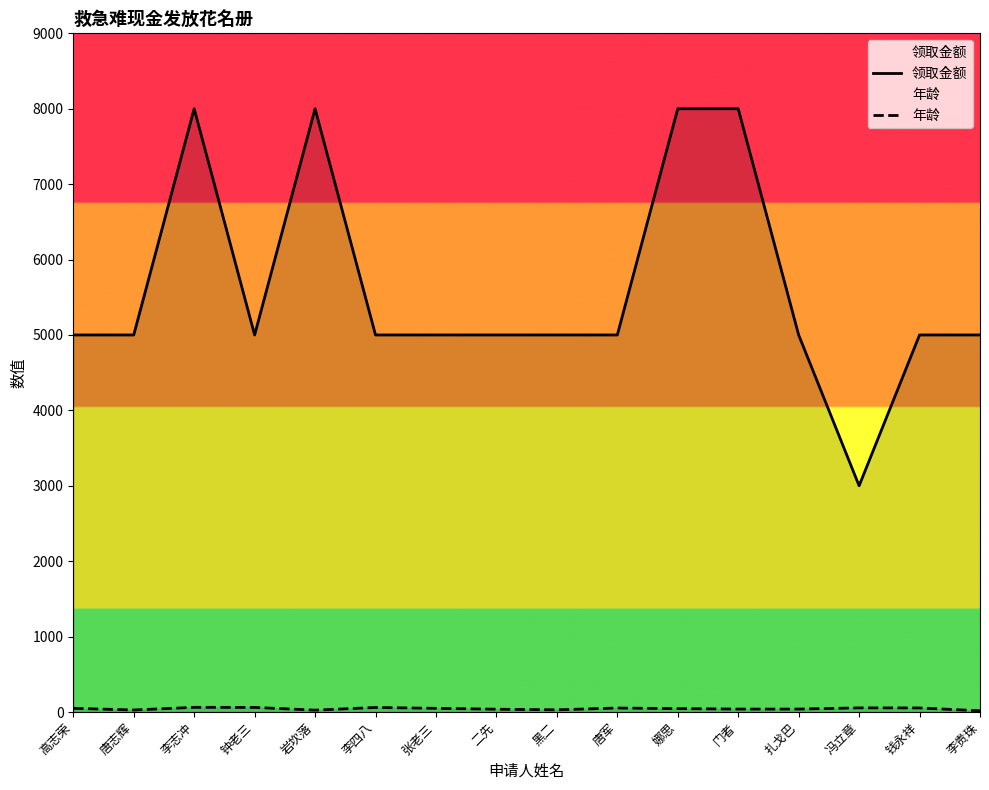

Reading left to right, extract all data points from this chart.

领取金额: 高志荣=5000	唐志辉=5000	李志冲=8000	钟老三=5000	岩坎落=8000	李四八=5000	张老三=5000	二先=5000	黑二=5000	唐军=5000	娜思=8000	门者=8000	扎戈巴=5000	冯立章=3000	钱永祥=5000	李贵珠=5000
年龄: 高志荣=49	唐志辉=27	李志冲=62	钟老三=61	岩坎落=25	李四八=60	张老三=49	二先=37	黑二=29	唐军=53	娜思=45	门者=39	扎戈巴=39	冯立章=55	钱永祥=54	李贵珠=16